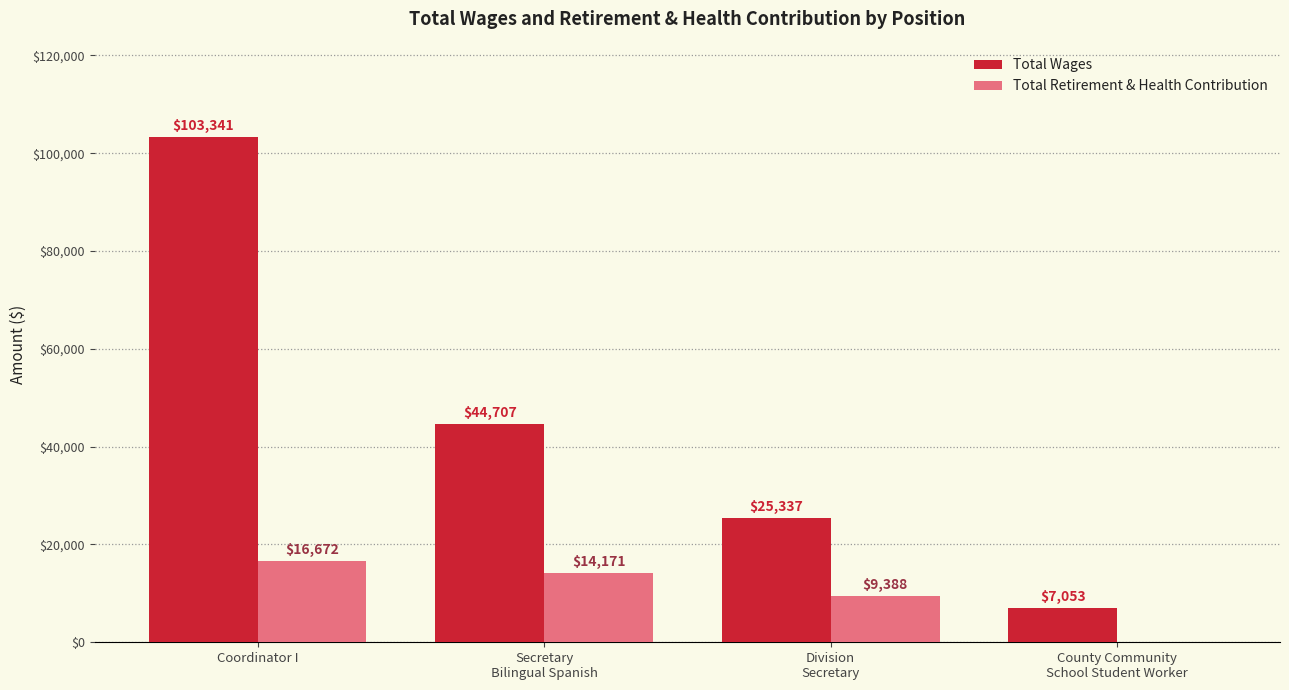

What is the maximum value shown in the chart?

103341